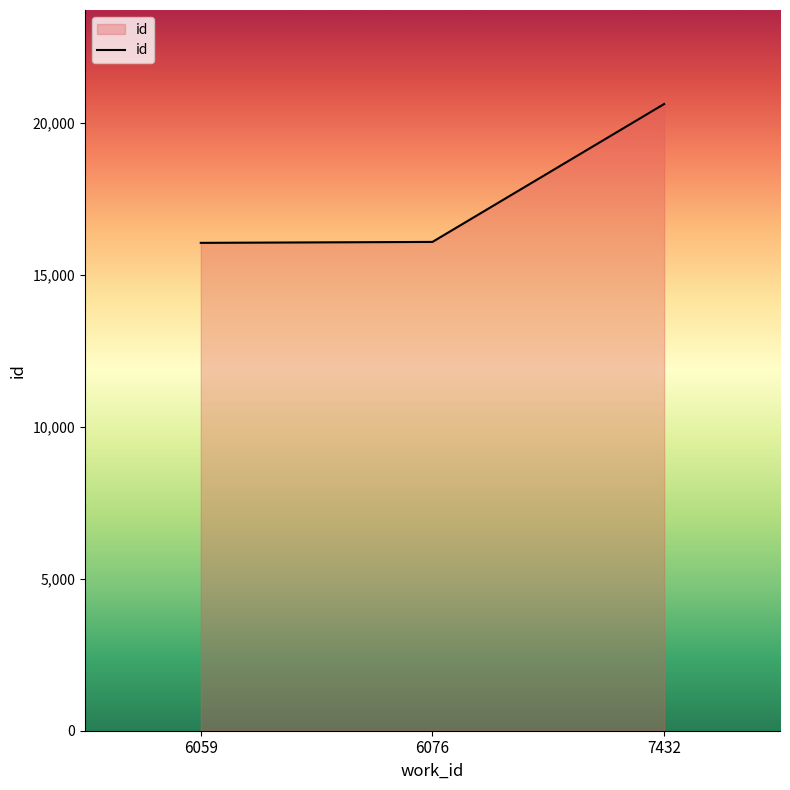

What is the difference between the maximum and minimum values?

4569